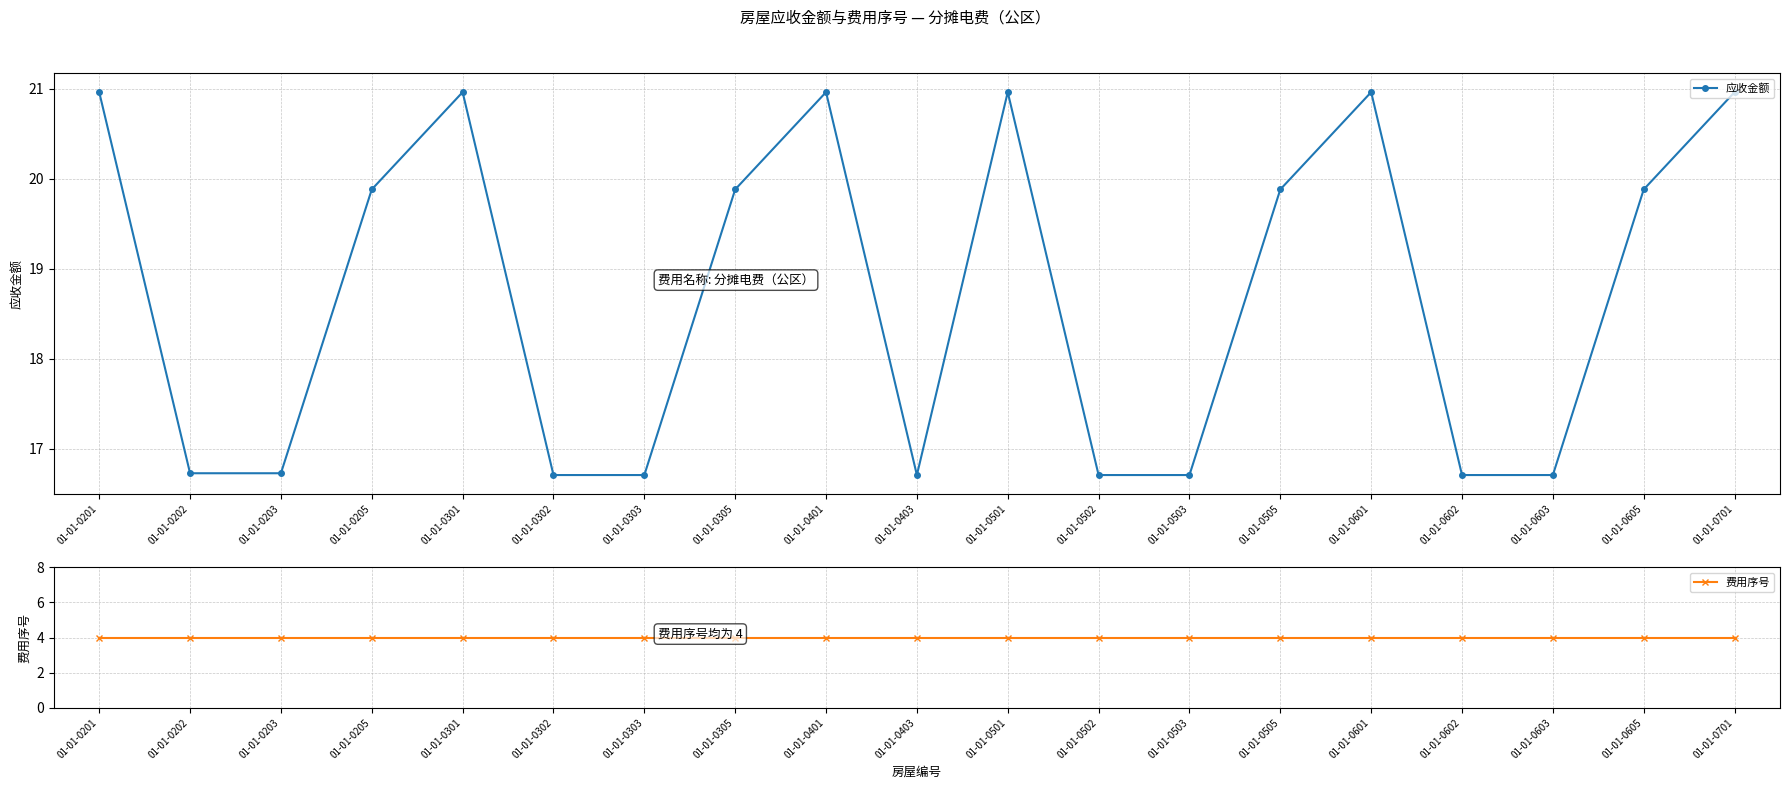

What value does the 应收金额 series have at 01-01-0505?

19.9